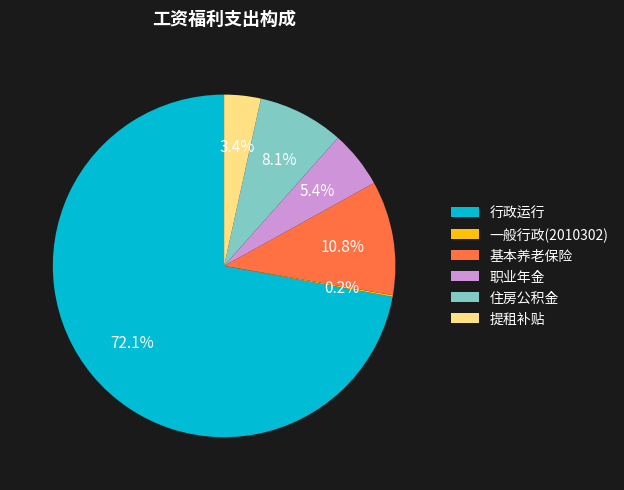

To the nearest percent, what is the difference between the largest and smallest slice percentages?

72%